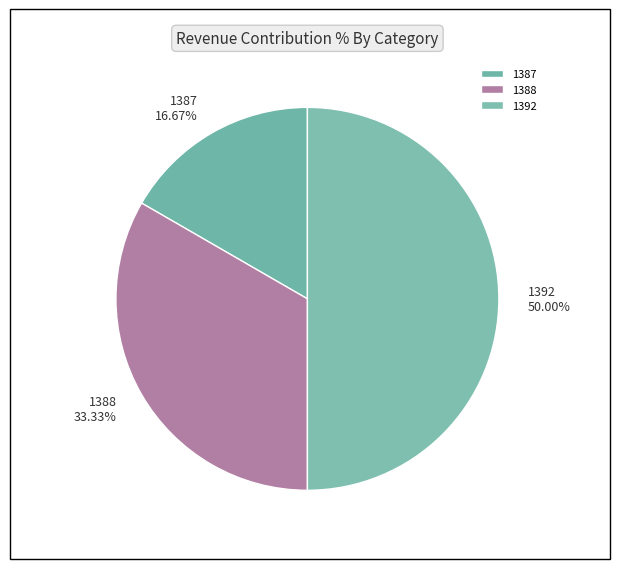

To the nearest percent, what percentage of the pie is 1392?

50%